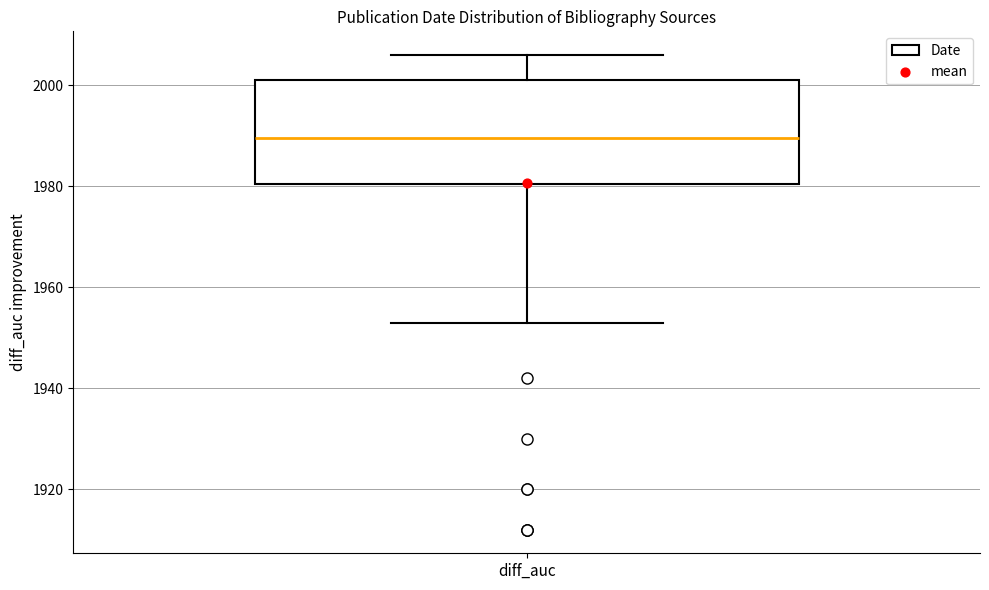

Read this box plot against the y-axis: the position of the median line, the range covered by the box, and the ends of both whiskers. The values are not printed on the chart, so give them approximately, as read against the axis.

median 1990, box 1980 to 2002, whiskers 1954 to 2006